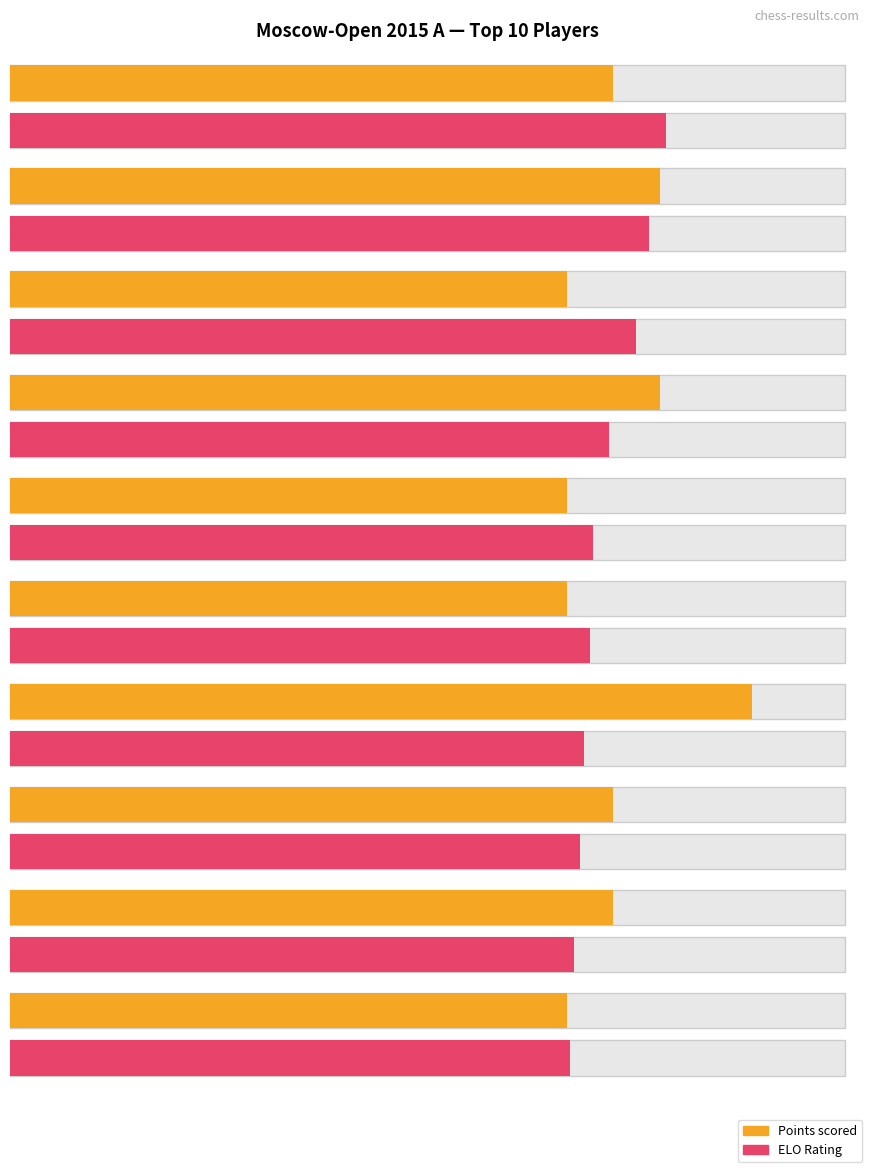

What is the difference between the Очки values at Vallejo Pons Francisco and Nepomniachtchi Ian?

0.5